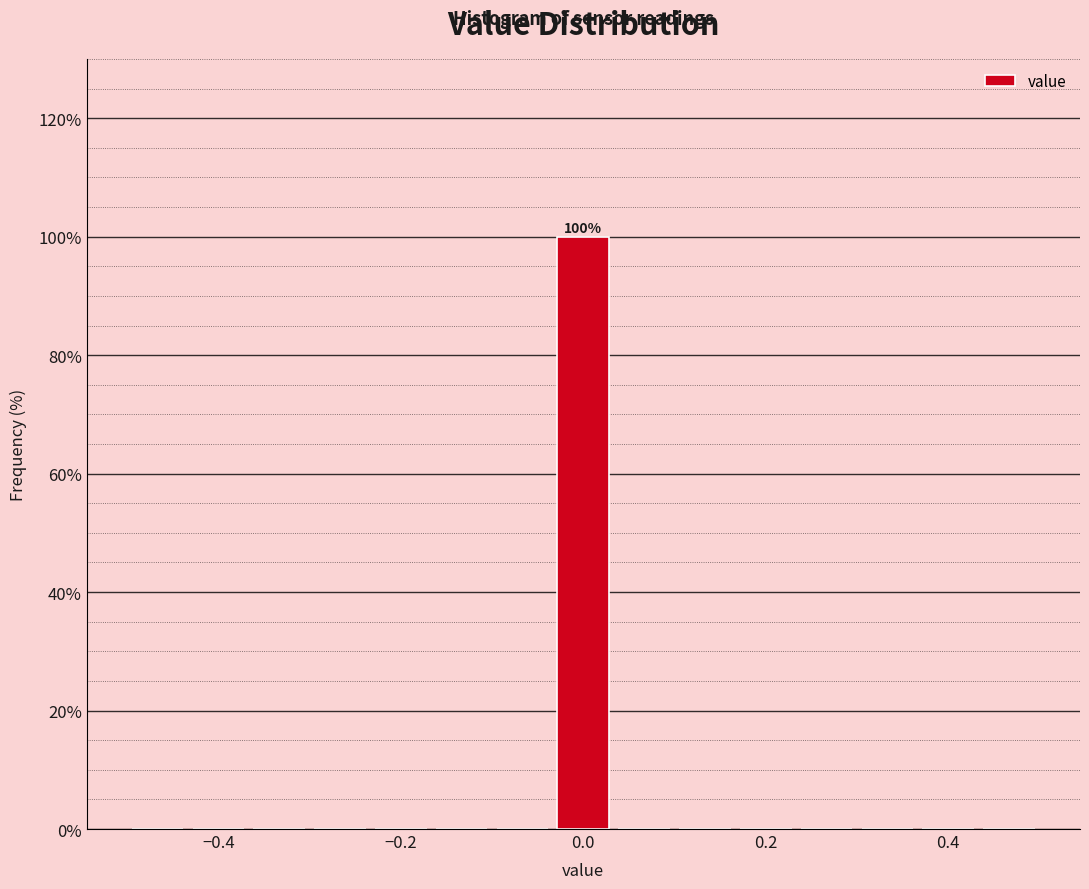

Read against the x-axis, roughly where is the centre of the tallest bar?

0.00